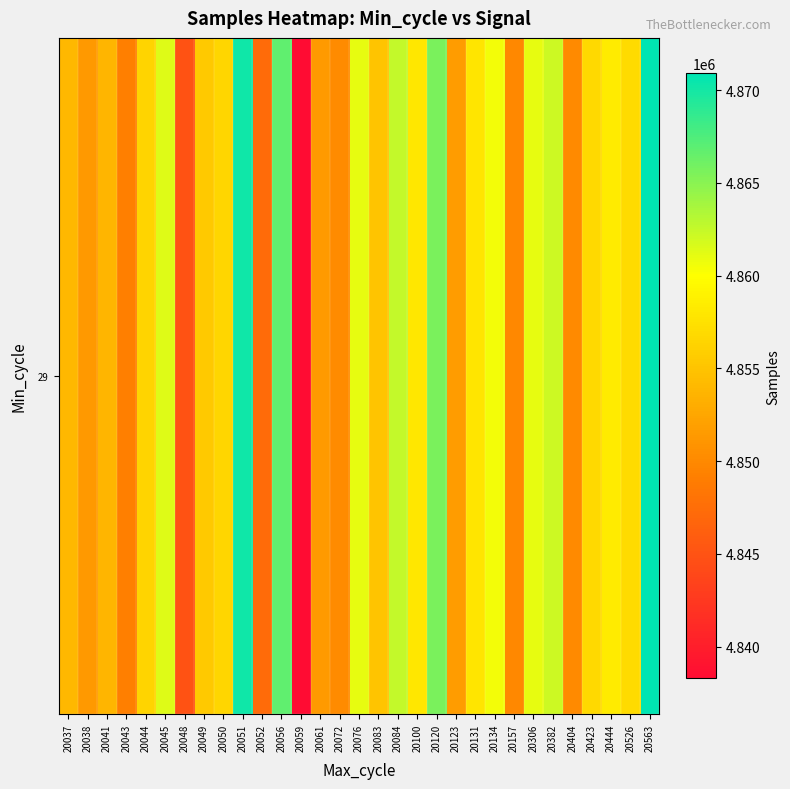

What is the average value?

4856330